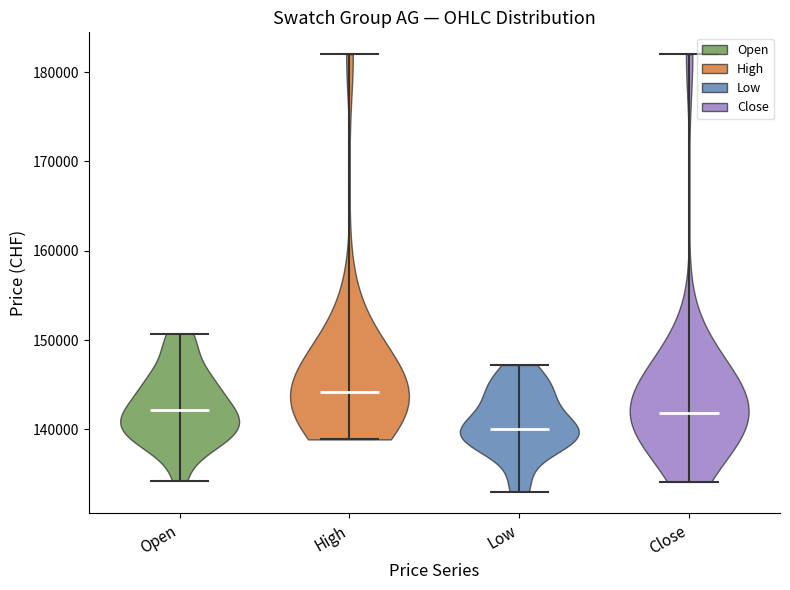

Reading left to right, read every violin against the y-axis: where its median line is, and the lowest and highest points it reaches. The values are not printed on the chart, so give them approximately, as read against the axis.

Open: median line 142000, lowest point 134000, highest point 151000
High: median line 144000, lowest point 139000, highest point 182000
Low: median line 140000, lowest point 133000, highest point 147000
Close: median line 142000, lowest point 134000, highest point 182000